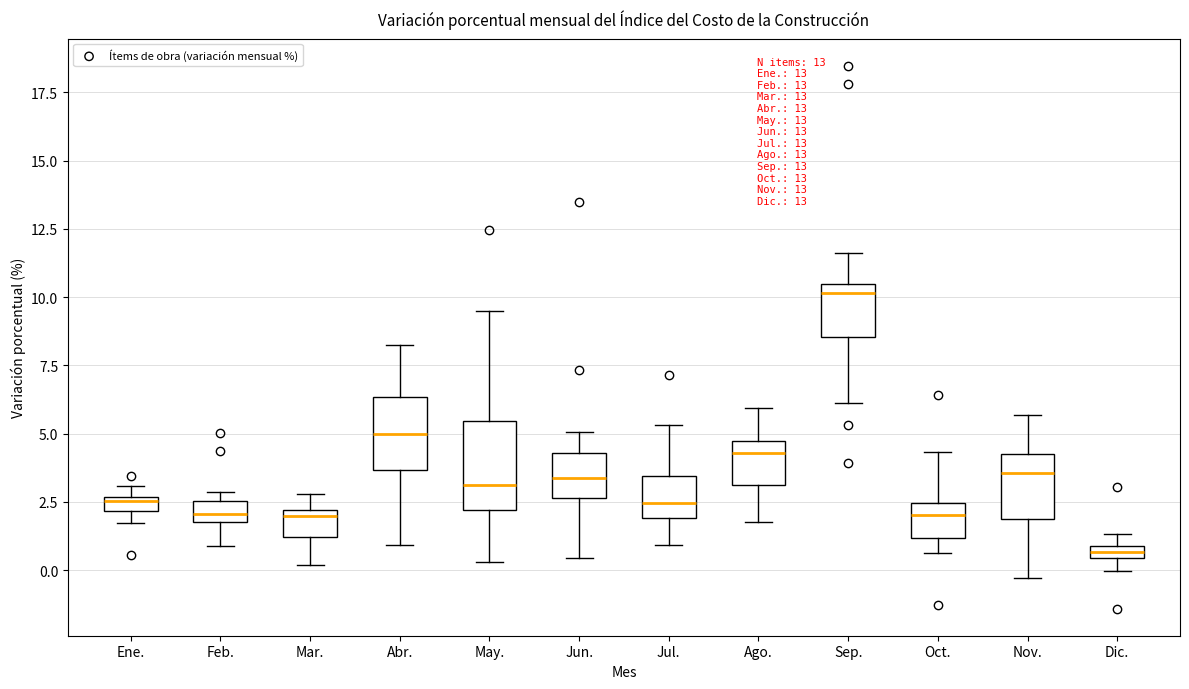

Comparing the boxes themselves (not the whiskers), which one is the tallest?

May.